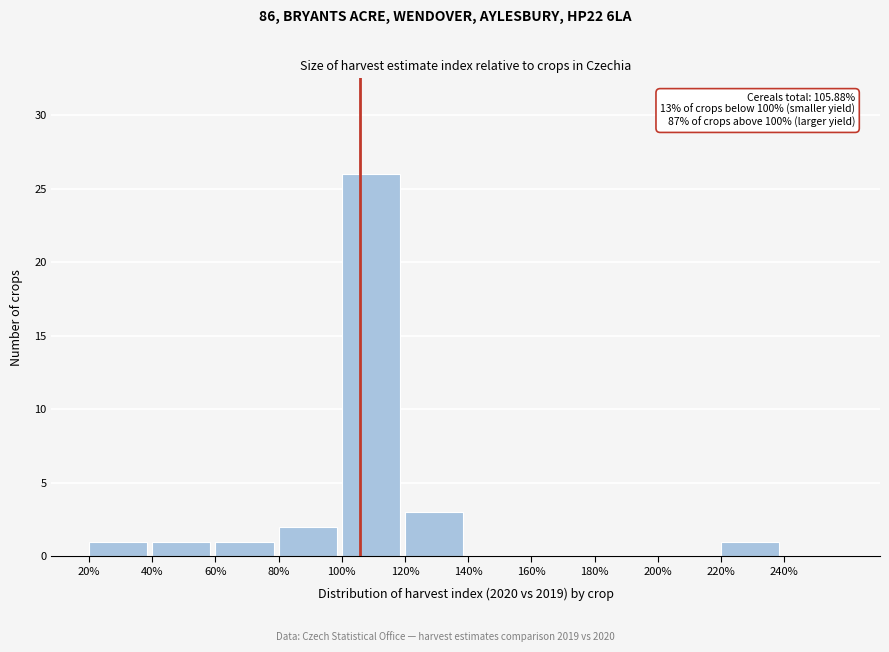

Which range on the x-axis has the tallest bar?

100 to 120